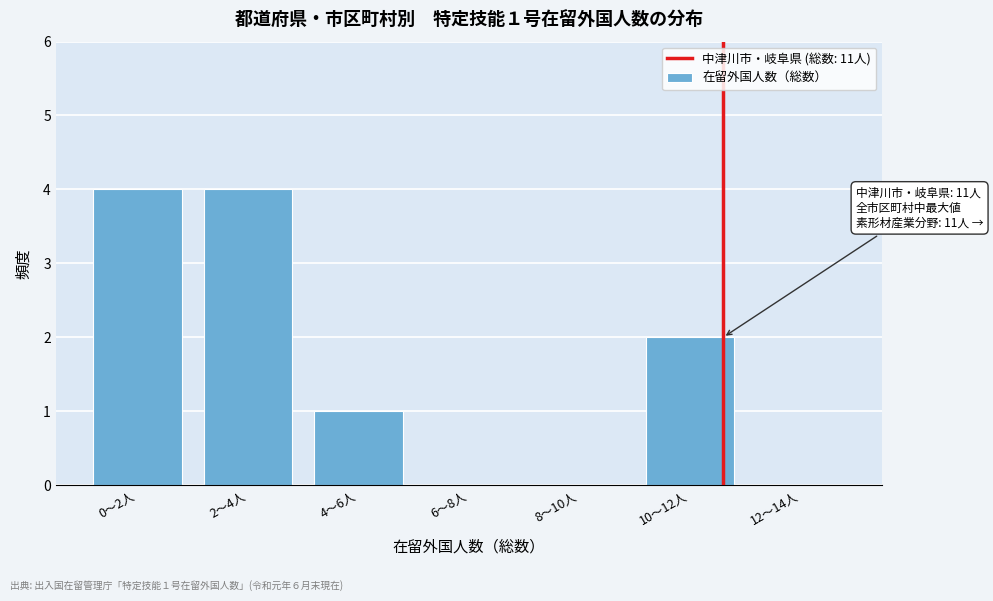

Reading left to right, list all the values displayed in this chart.

0〜2人=4	2〜4人=4	4〜6人=1	6〜8人=0	8〜10人=0	10〜12人=2	12〜14人=0